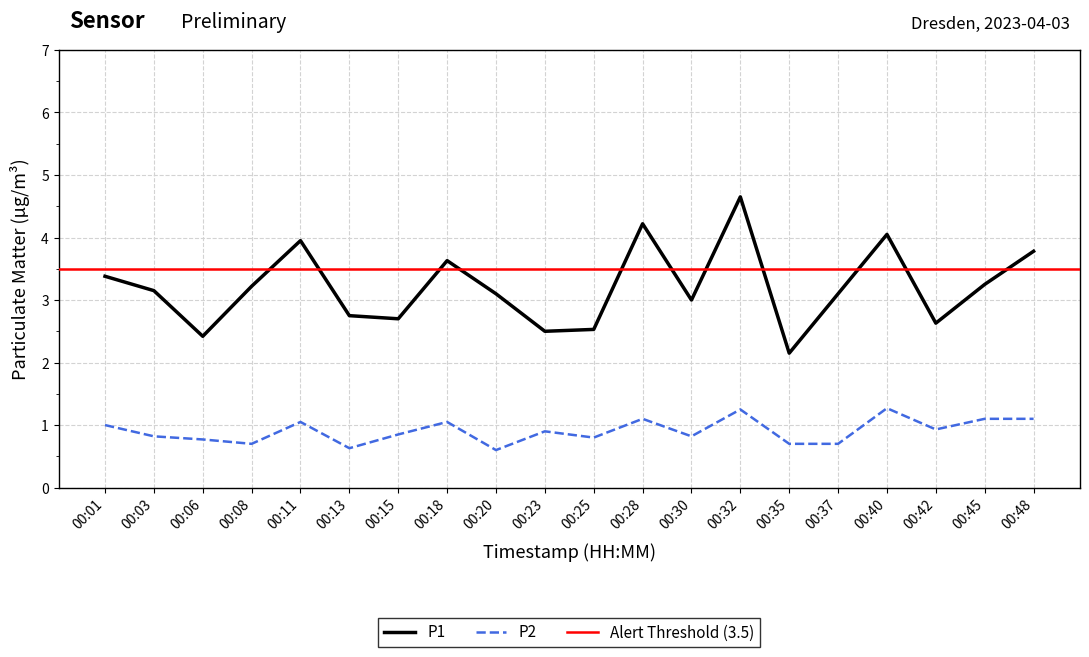

At 00:32, list the series in order from smallest to largest.

P2, P1